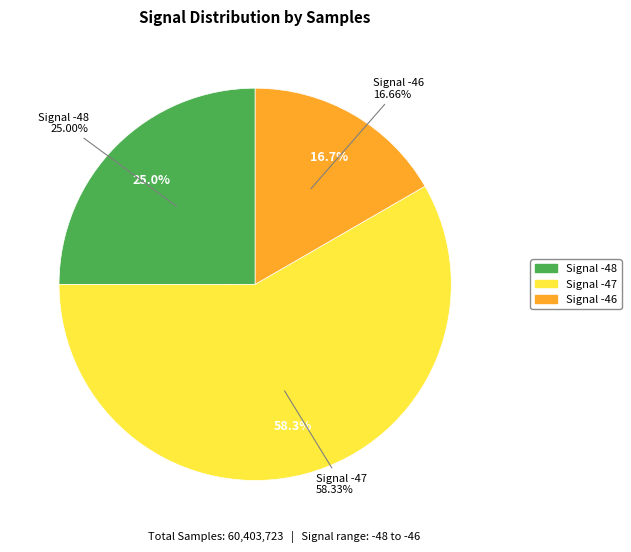

The -47 slice represents 3% of the pie. True or false?

False